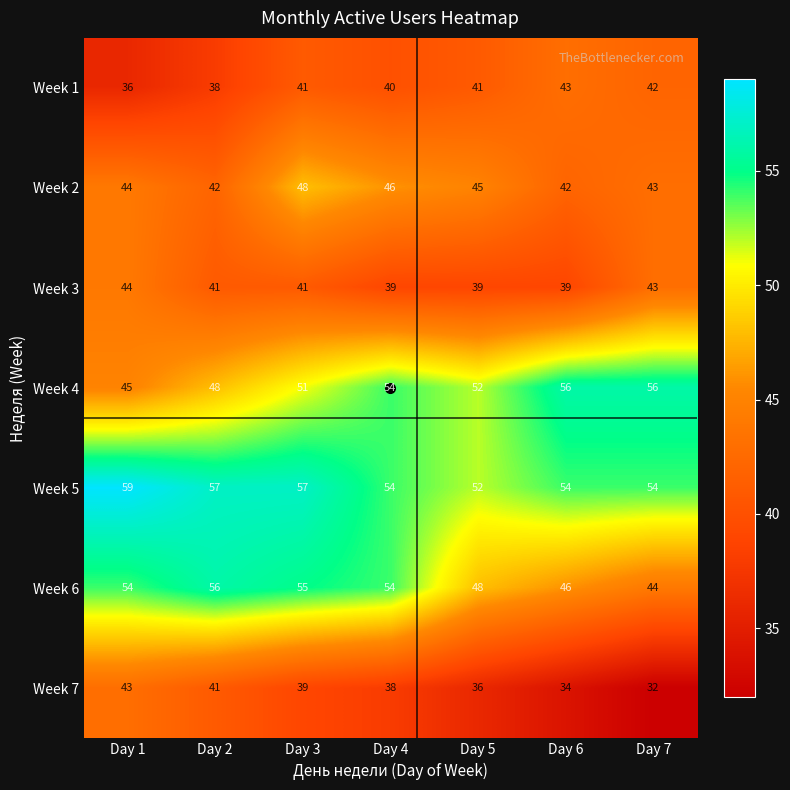

At Day 6, list the series in order from largest to smallest.

Week 4, Week 5, Week 6, Week 1, Week 2, Week 3, Week 7